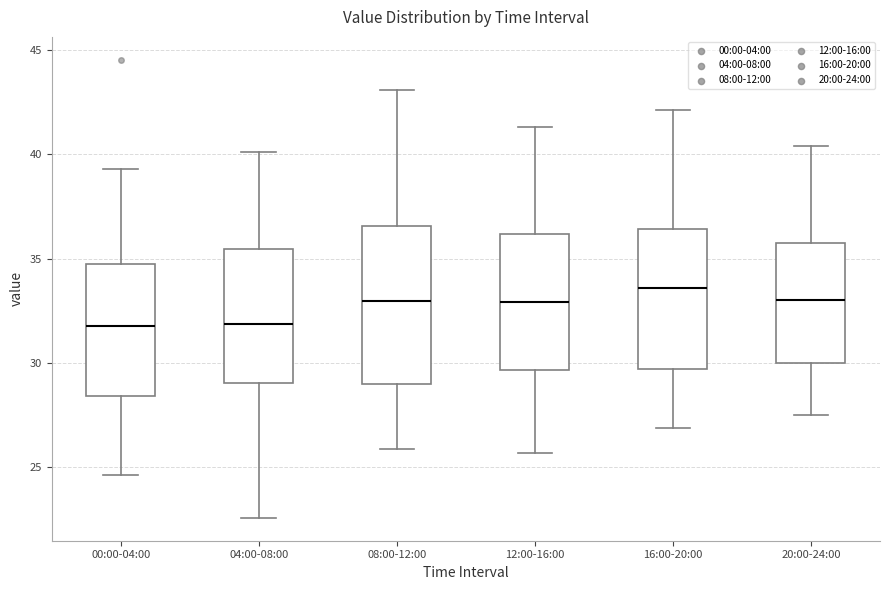

Reading left to right, read every box against the y-axis: the position of its median line, the range the box covers, and the ends of its whiskers. The values are not printed on the chart, so give them approximately, as read against the axis.

00:00-04:00: median 32.0, box 28.5 to 34.5, whiskers 24.5 to 39.5
04:00-08:00: median 32.0, box 29.0 to 35.5, whiskers 22.5 to 40.0
08:00-12:00: median 33.0, box 29.0 to 36.5, whiskers 26.0 to 43.0
12:00-16:00: median 33.0, box 29.5 to 36.0, whiskers 25.5 to 41.5
16:00-20:00: median 33.5, box 29.5 to 36.5, whiskers 27.0 to 42.0
20:00-24:00: median 33.0, box 30.0 to 36.0, whiskers 27.5 to 40.5